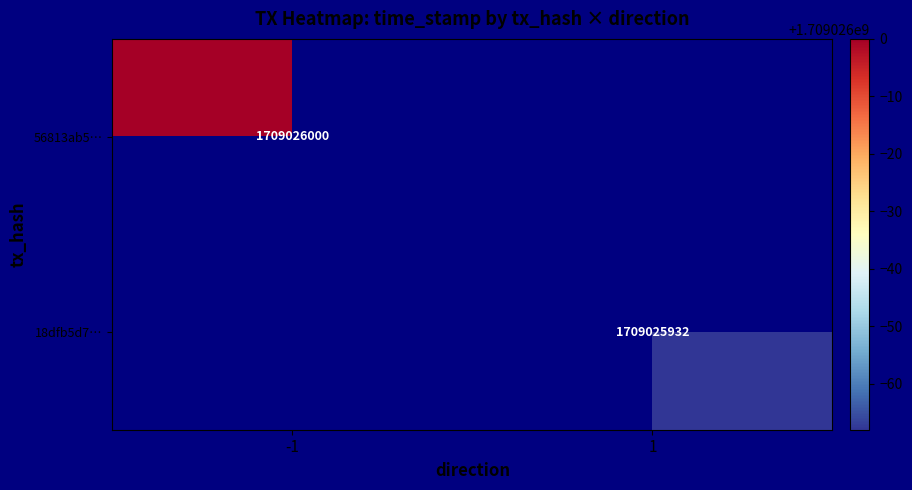

Is it true that 56813ab5… equals 1709026000 at -1?

True